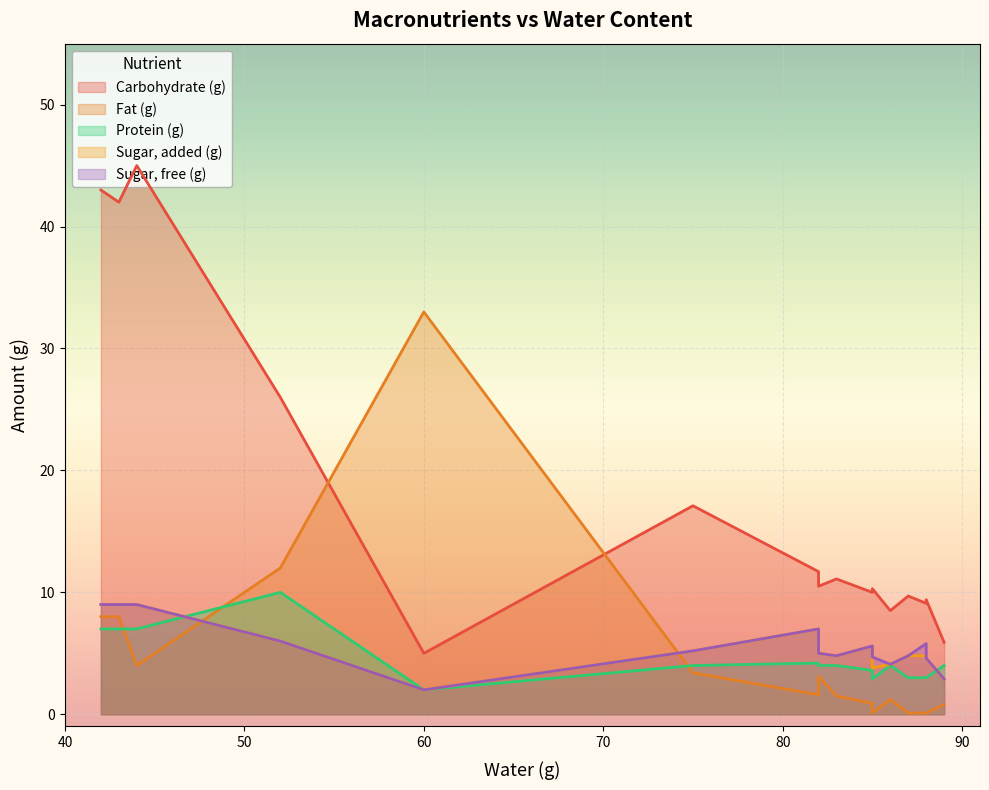

Which category has the lowest value in the Sugar, added (g) series?

60.0